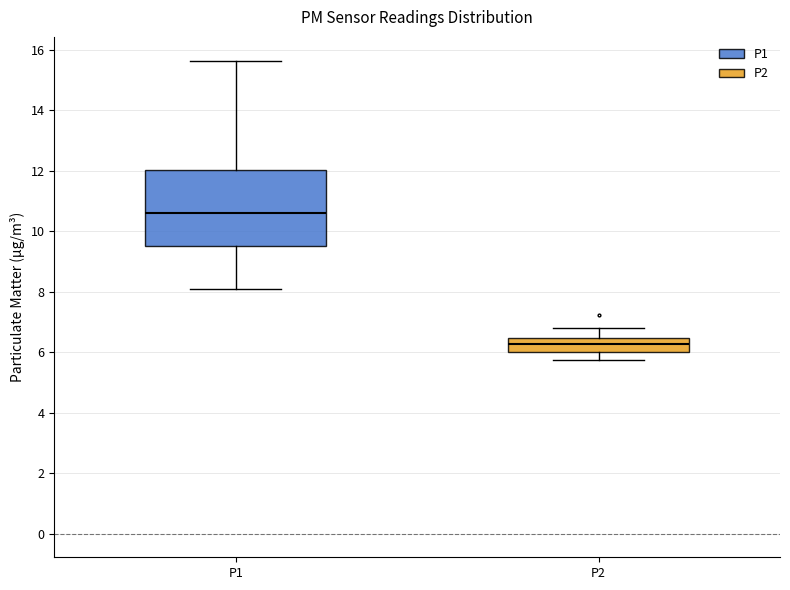

Where is the upper edge of the box for P1 on the y-axis? The values are not printed on the chart, so give them approximately, as read against the axis.

12.0